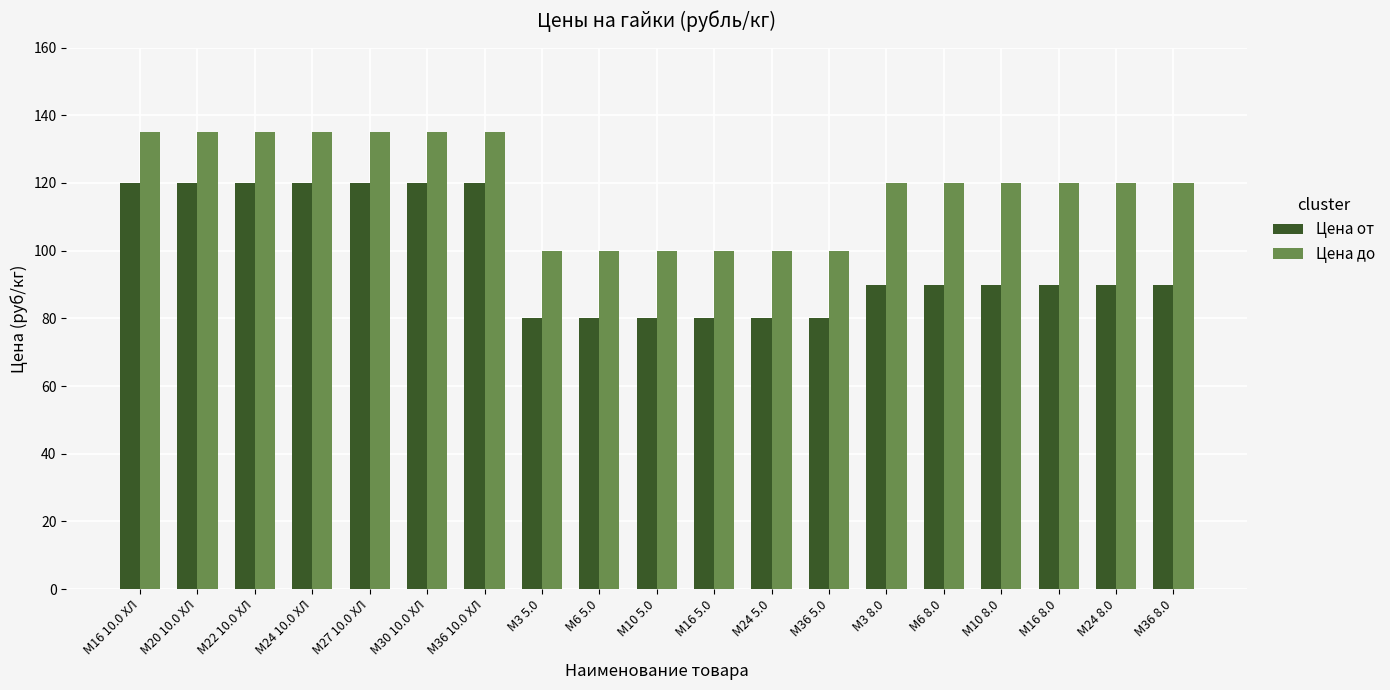

List the series in order of their peak value, highest first.

Цена до, Цена от